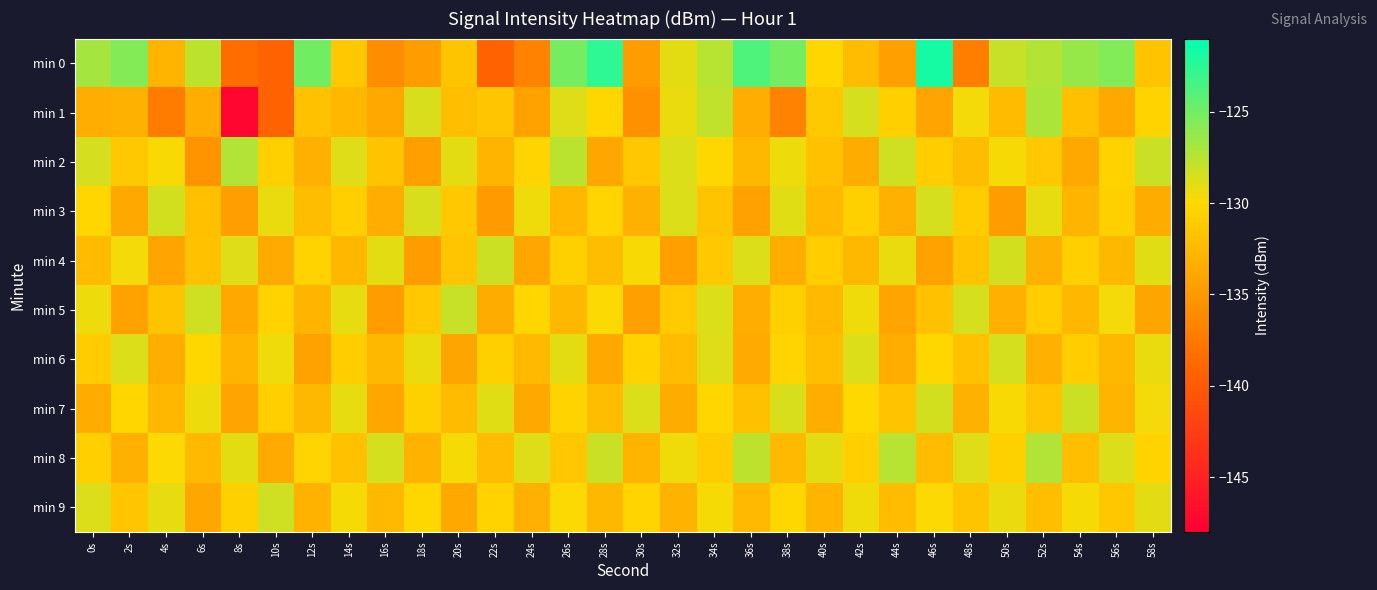

At which category is the sum across all series the highest?

34s